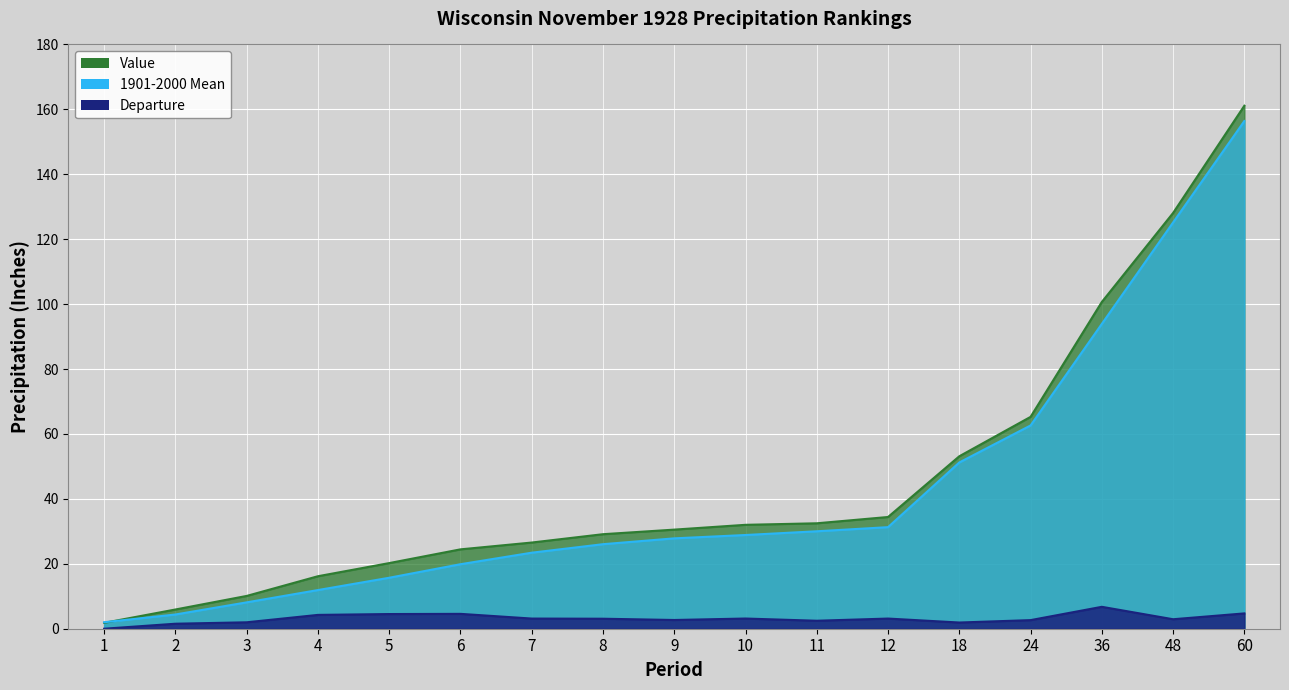

Between 2 and 7, which series saw the biggest shift?

Value